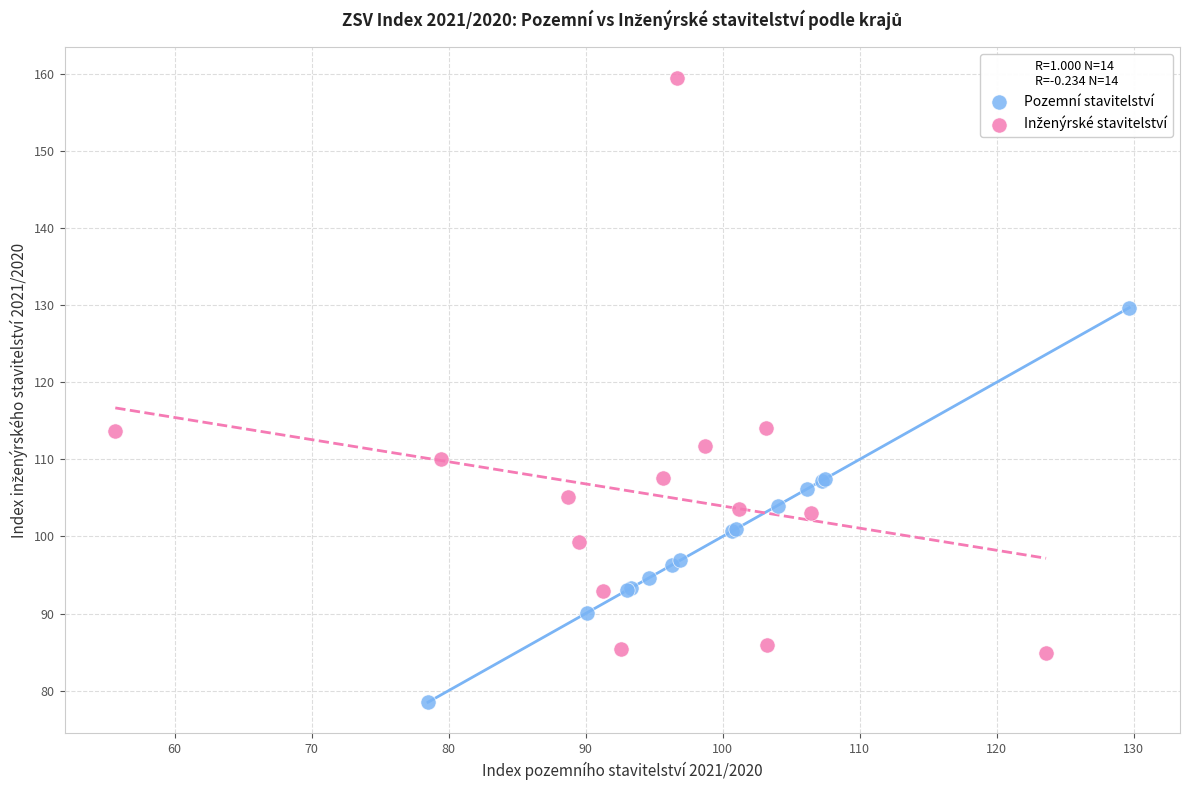

Which series reaches the minimum Y coordinate?

Pozemní stavitelství